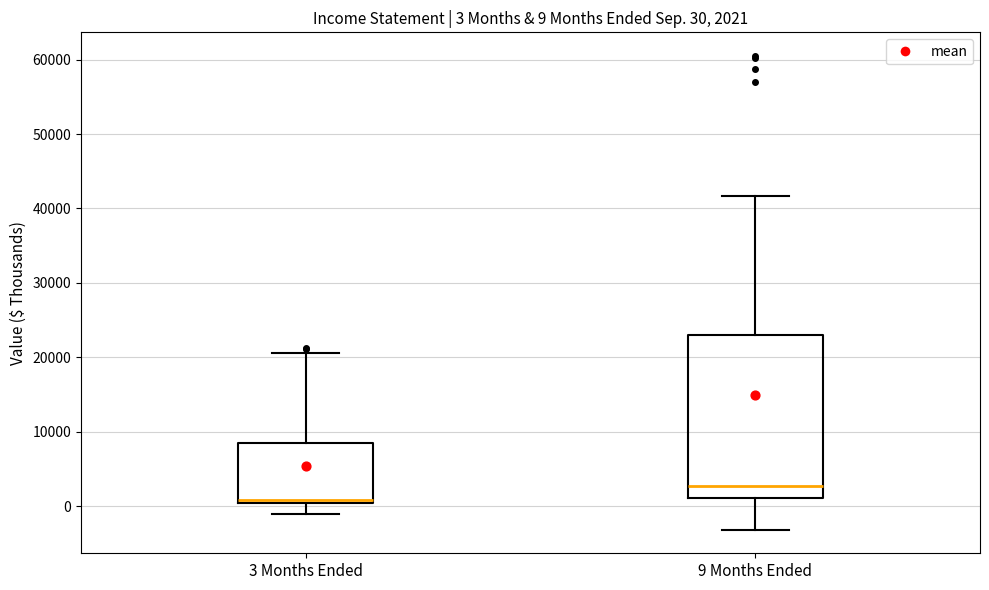

Which box's median line is the lowest?

3 Months Ended